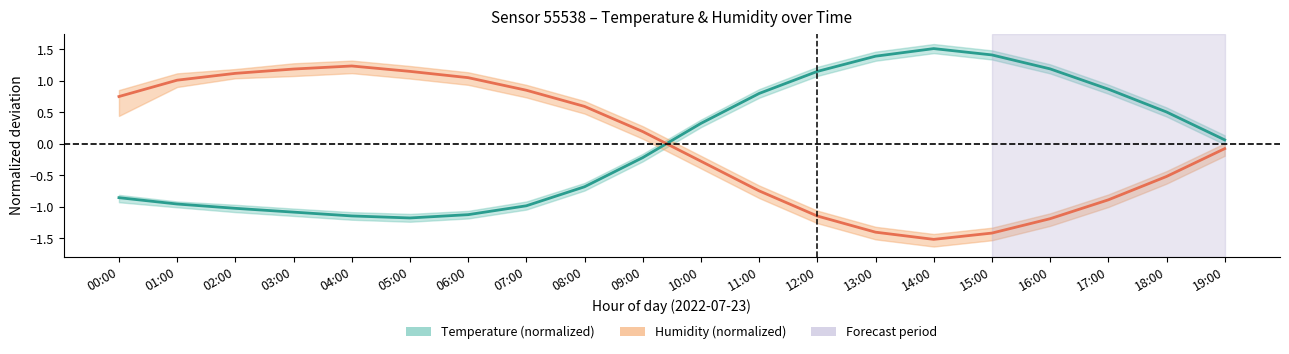

What is the label of the 10th point from the left?

09:00